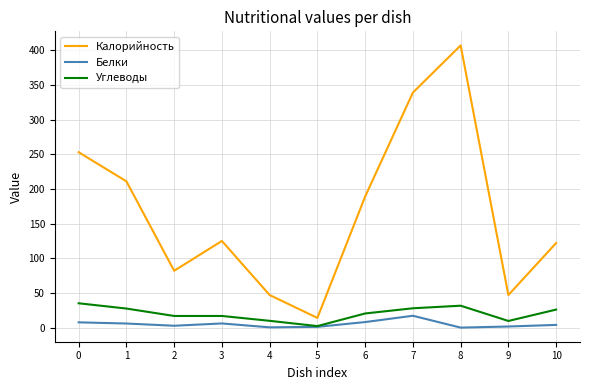

How many lines are shown in the chart?

3